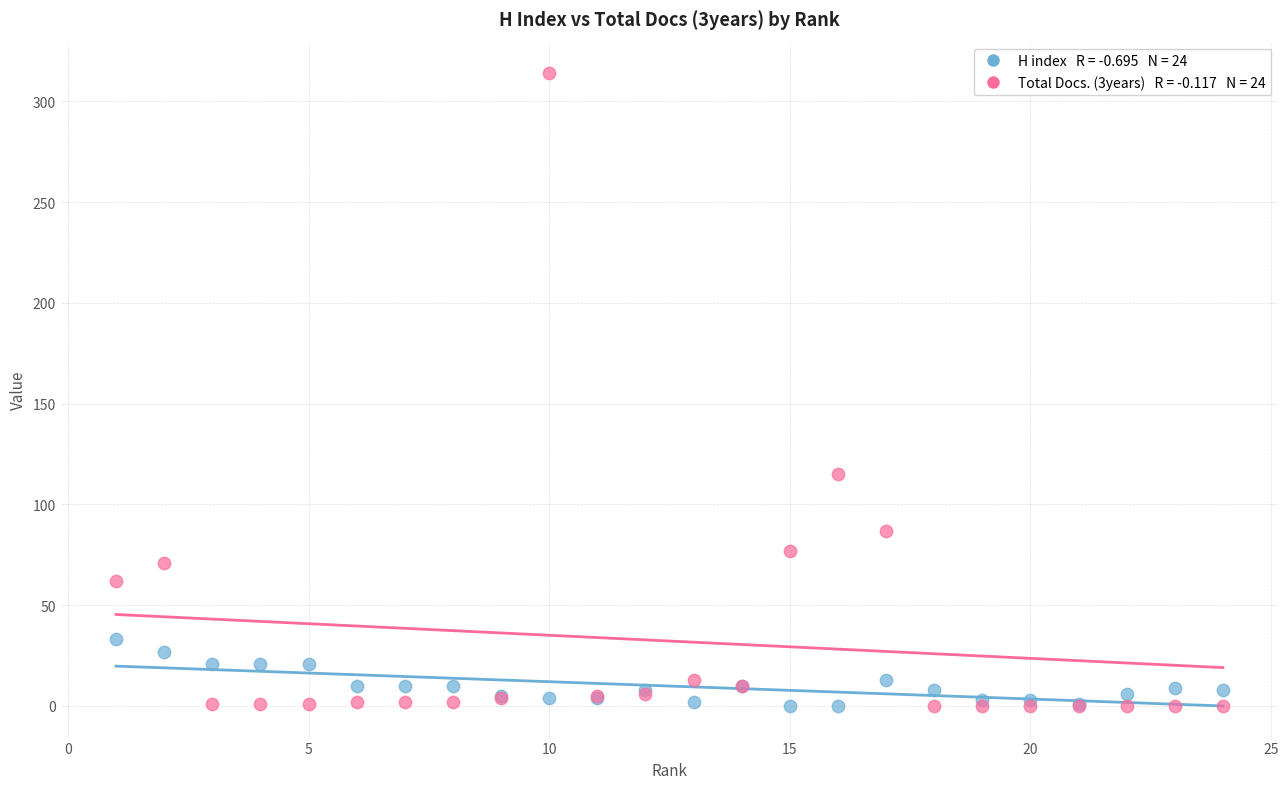

Across all series, what Y value is closest to 157?

115